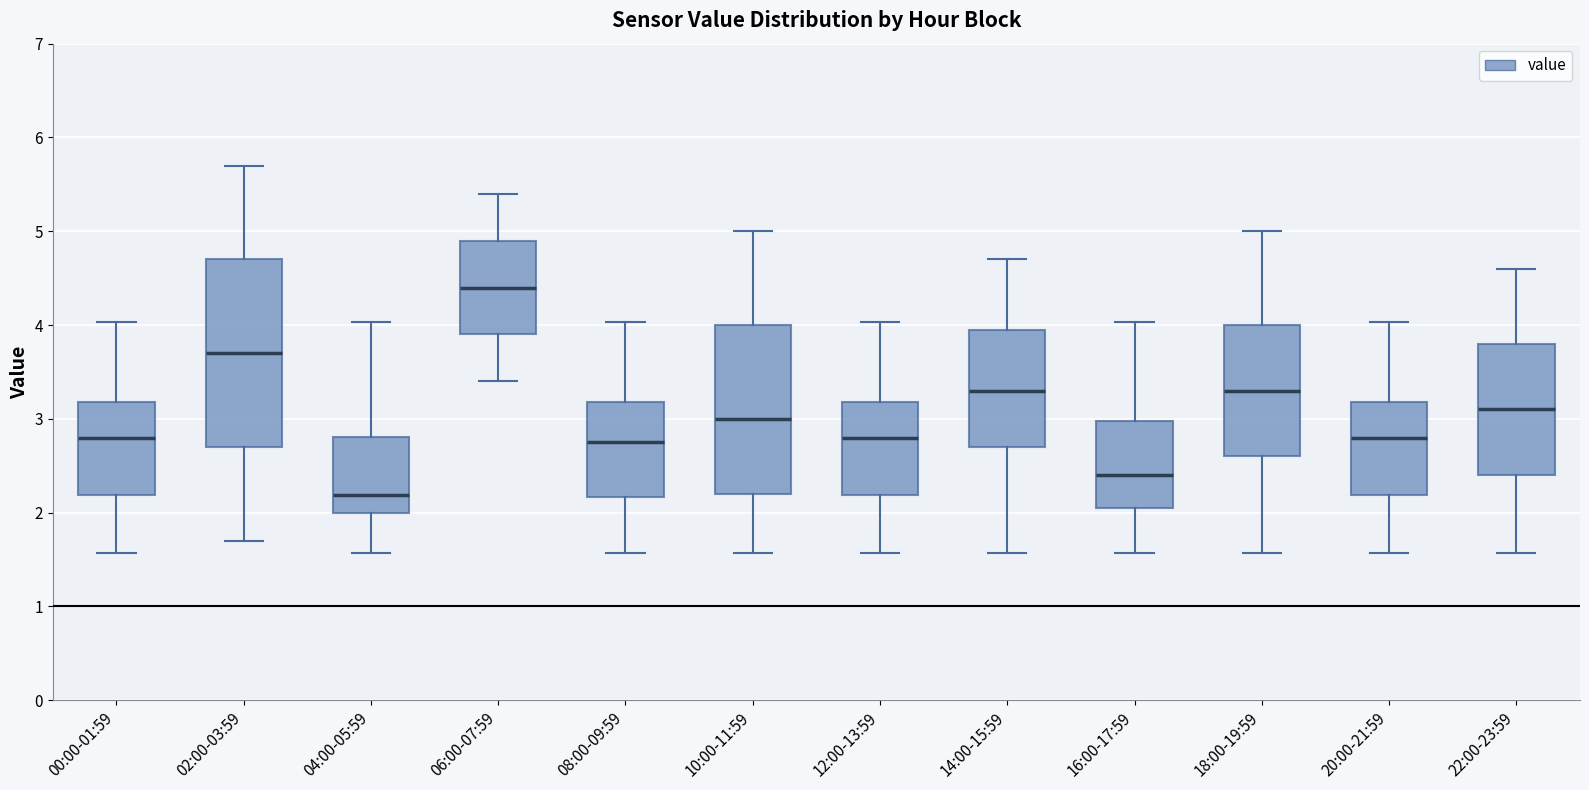

Reading left to right, transcribe this box plot: for each box, give where its median line is, the range the box spans, and where its two whiskers end, as read against the y-axis. The values are not printed on the chart, so give them approximately, as read against the axis.

00:00-01:59: median 2.8, box 2.2 to 3.2, whiskers 1.6 to 4.0
02:00-03:59: median 3.7, box 2.7 to 4.7, whiskers 1.7 to 5.7
04:00-05:59: median 2.2, box 2.0 to 2.8, whiskers 1.6 to 4.0
06:00-07:59: median 4.4, box 3.9 to 4.9, whiskers 3.4 to 5.4
08:00-09:59: median 2.8, box 2.2 to 3.2, whiskers 1.6 to 4.0
10:00-11:59: median 3.0, box 2.2 to 4.0, whiskers 1.6 to 5.0
12:00-13:59: median 2.8, box 2.2 to 3.2, whiskers 1.6 to 4.0
14:00-15:59: median 3.3, box 2.7 to 3.9, whiskers 1.6 to 4.7
16:00-17:59: median 2.4, box 2.1 to 3.0, whiskers 1.6 to 4.0
18:00-19:59: median 3.3, box 2.6 to 4.0, whiskers 1.6 to 5.0
20:00-21:59: median 2.8, box 2.2 to 3.2, whiskers 1.6 to 4.0
22:00-23:59: median 3.1, box 2.4 to 3.8, whiskers 1.6 to 4.6